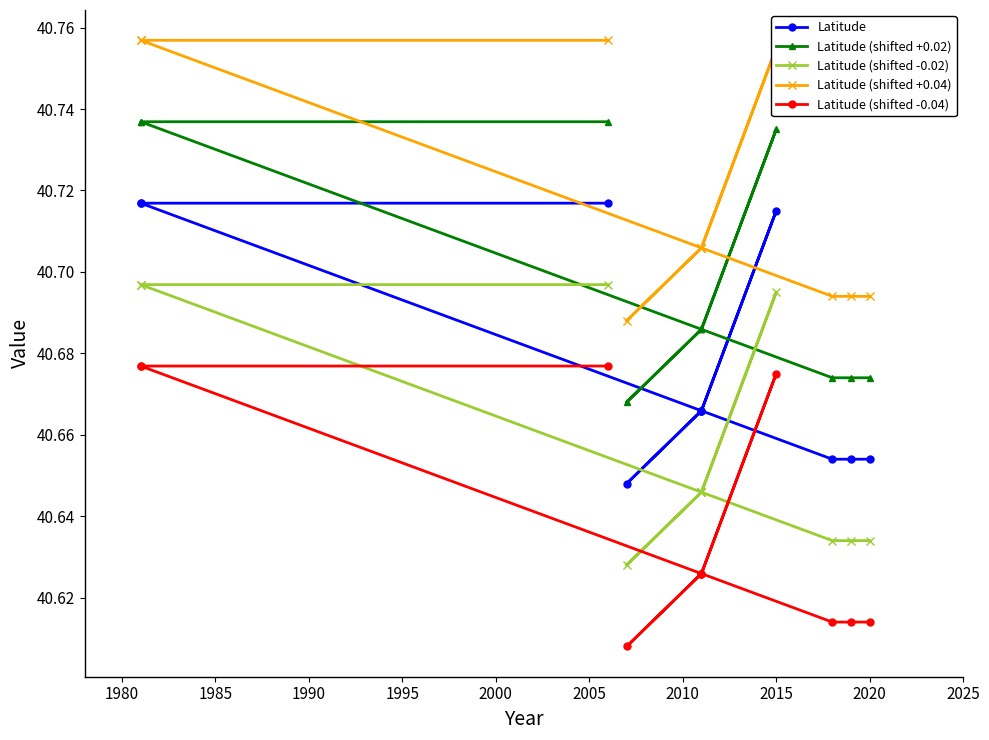

The Latitude (shifted -0.04) series shows 20.2 at 1990. True or false?

False